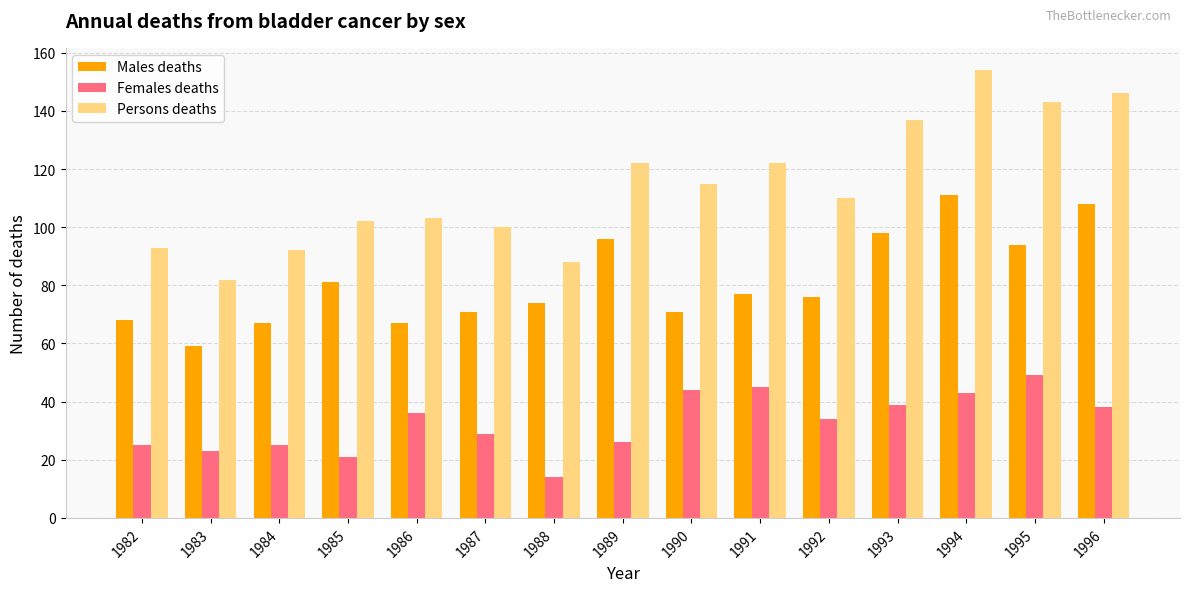

How many groups of bars are there?

15